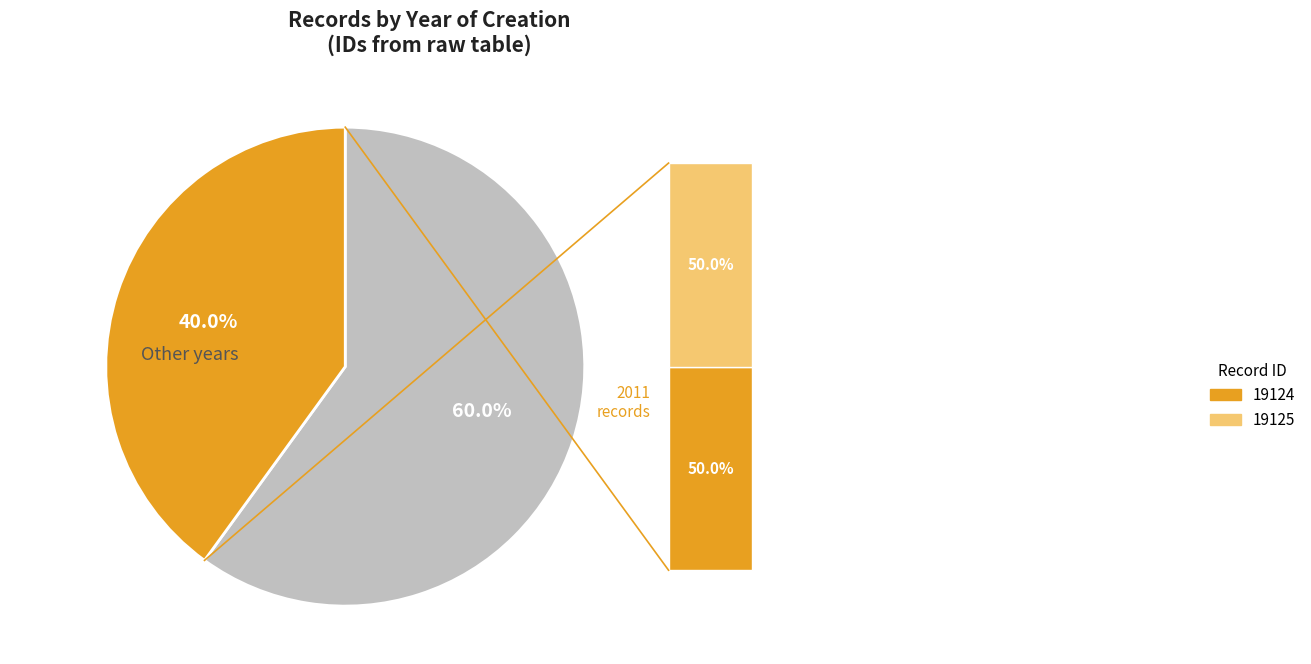

Is there a majority slice in this chart?

Yes